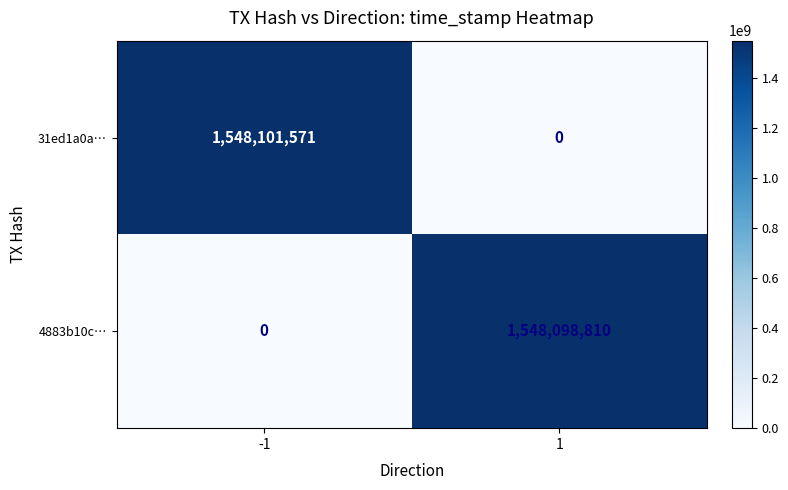

What is the sum of all 4883b10c… values?

1548098810